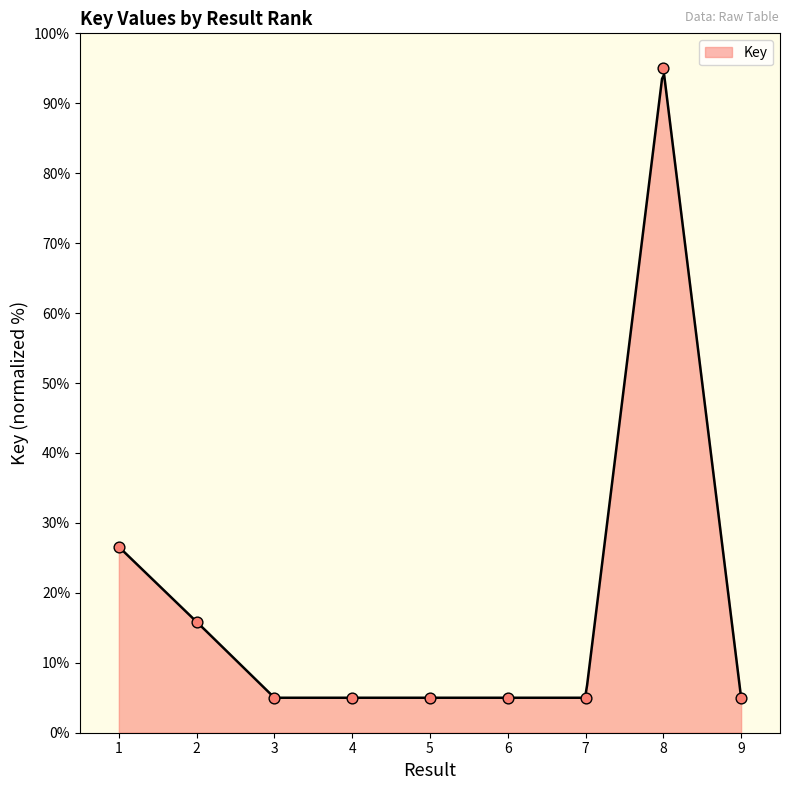

What is the ratio of the value at 8 to the value at 7?

19.0